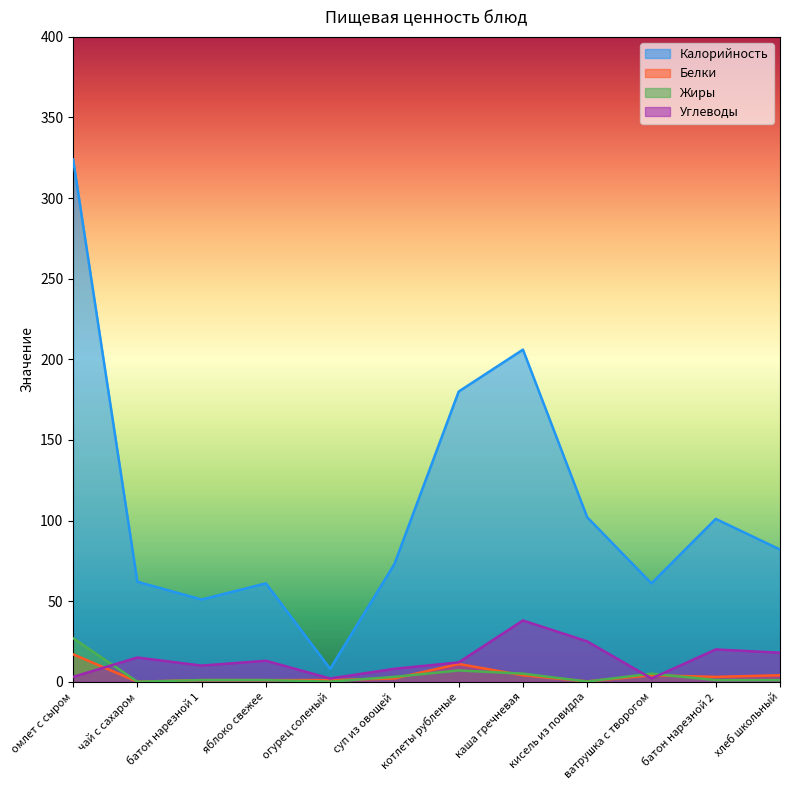

What is the value of the Калорийность point at the 6th from the left?

73.0